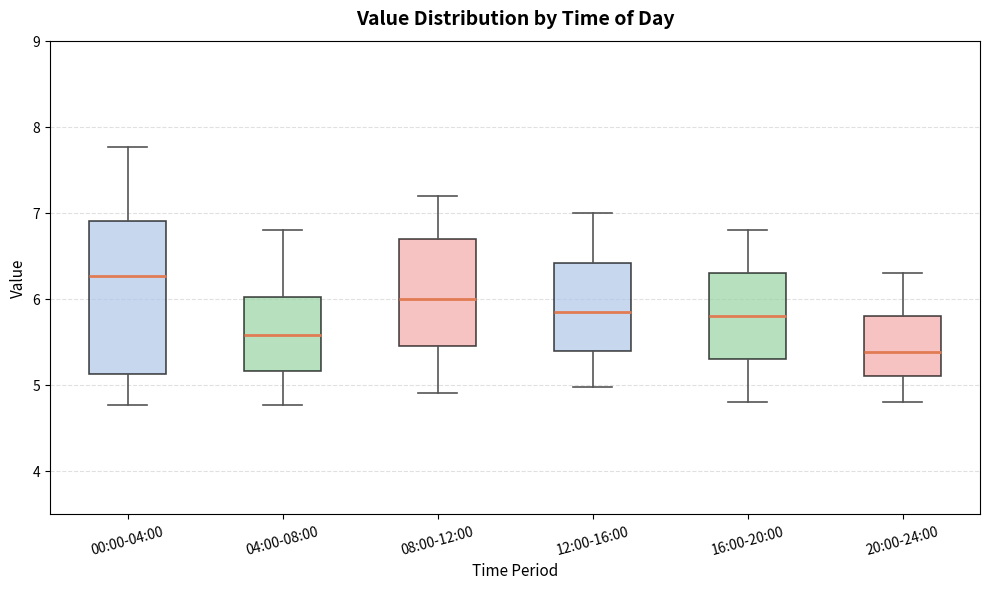

Reading left to right, transcribe this box plot: for each box, give where its median line is, the range the box spans, and where its two whiskers end, as read against the y-axis. The values are not printed on the chart, so give them approximately, as read against the axis.

00:00-04:00: median 6.3, box 5.1 to 6.9, whiskers 4.8 to 7.8
04:00-08:00: median 5.6, box 5.2 to 6.0, whiskers 4.8 to 6.8
08:00-12:00: median 6.0, box 5.5 to 6.7, whiskers 4.9 to 7.2
12:00-16:00: median 5.9, box 5.4 to 6.4, whiskers 5.0 to 7.0
16:00-20:00: median 5.8, box 5.3 to 6.3, whiskers 4.8 to 6.8
20:00-24:00: median 5.4, box 5.1 to 5.8, whiskers 4.8 to 6.3